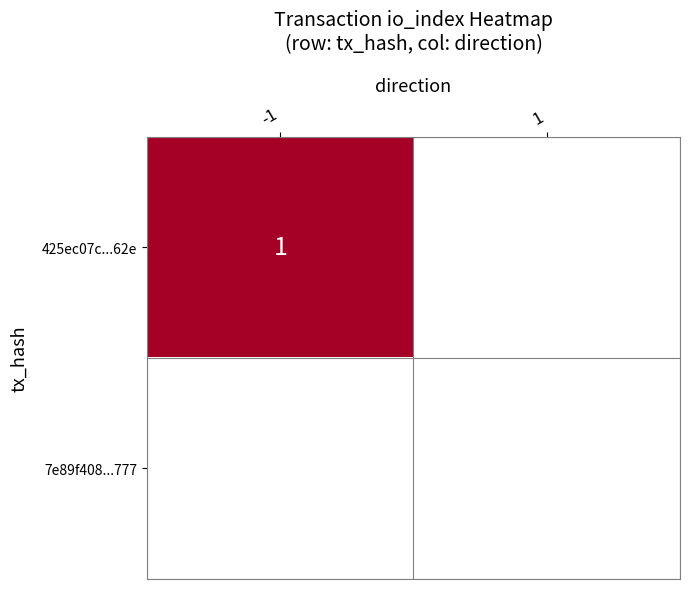

At how many categories does at least one series exceed 0?

1